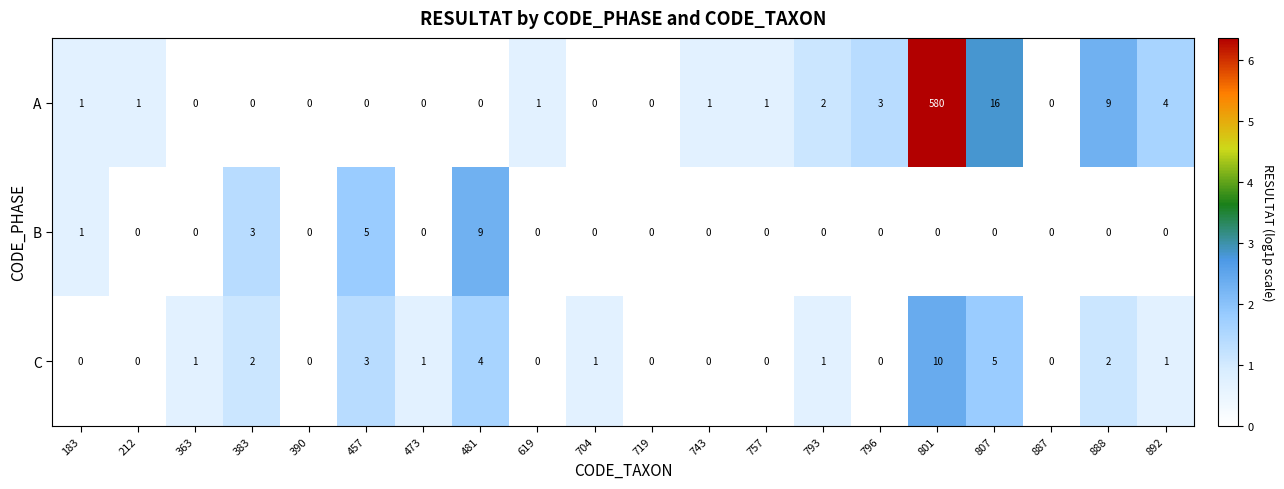

List the series in order of their peak value, highest first.

A, C, B